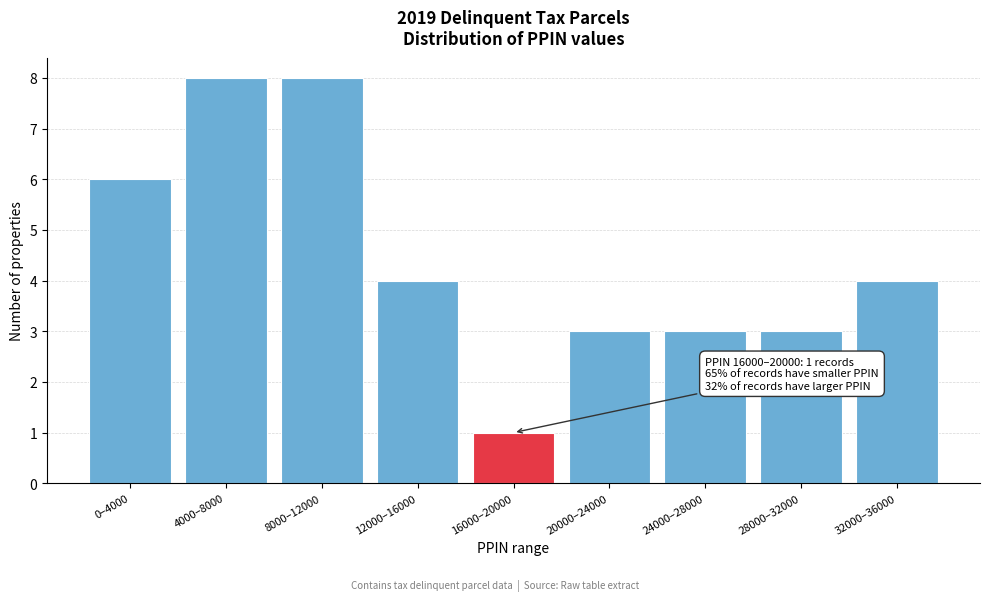

Reading left to right, list all the values displayed in this chart.

0–4000=6	4000–8000=8	8000–12000=8	12000–16000=4	16000–20000=1	20000–24000=3	24000–28000=3	28000–32000=3	32000–36000=4